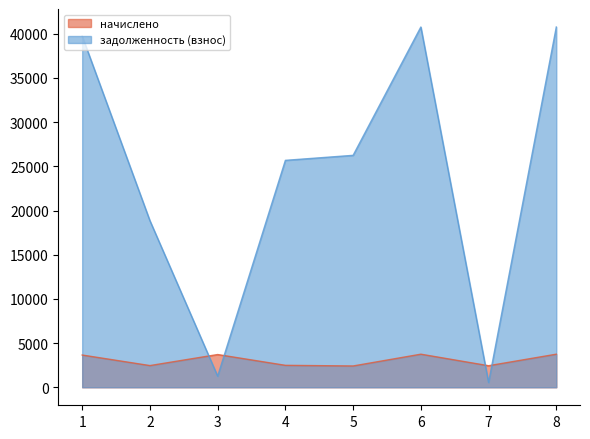

Where is the first local minimum for задолженность (взнос)?

3